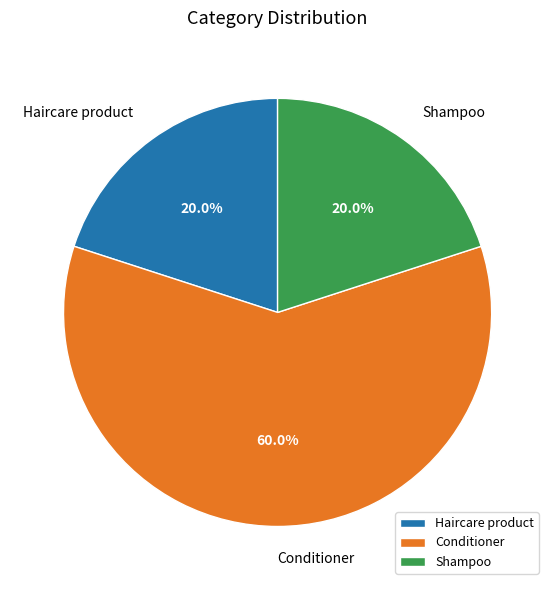

True or false: Haircare product accounts for 2% of the total.

False